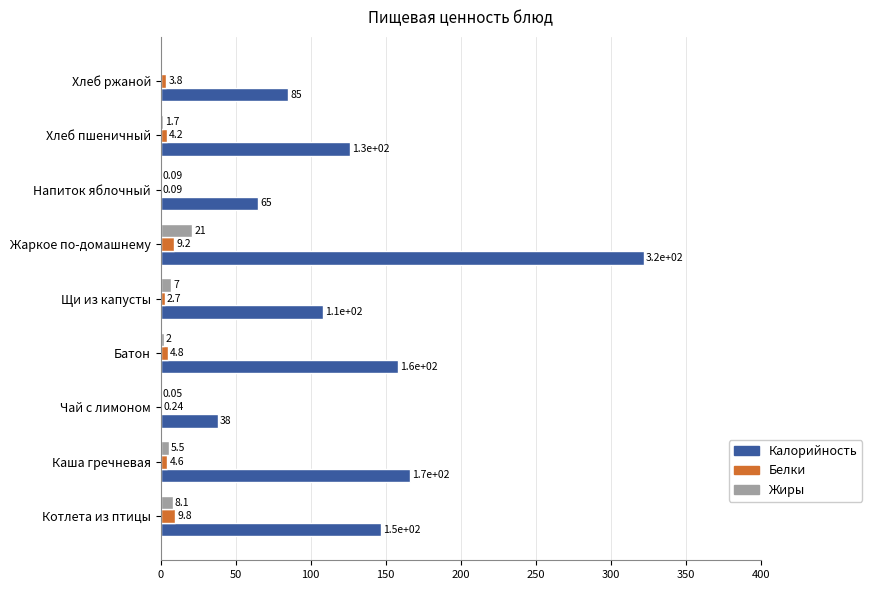

Which series changed the most between Батон and Хлеб пшеничный?

Калорийность